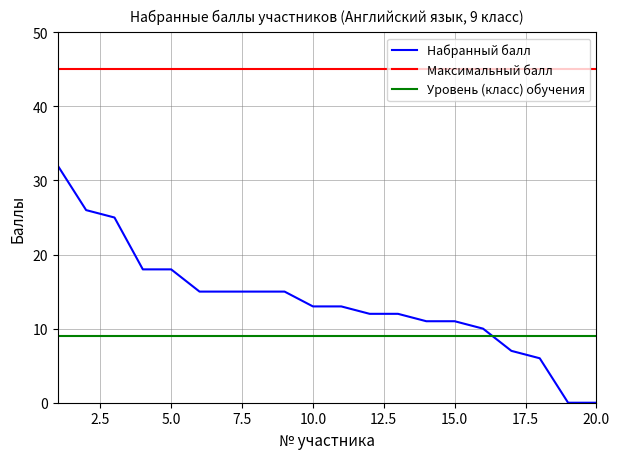

Rank the series by their maximum value, from highest to lowest.

Максимальный балл, Набранный балл, Уровень (класс) обучения